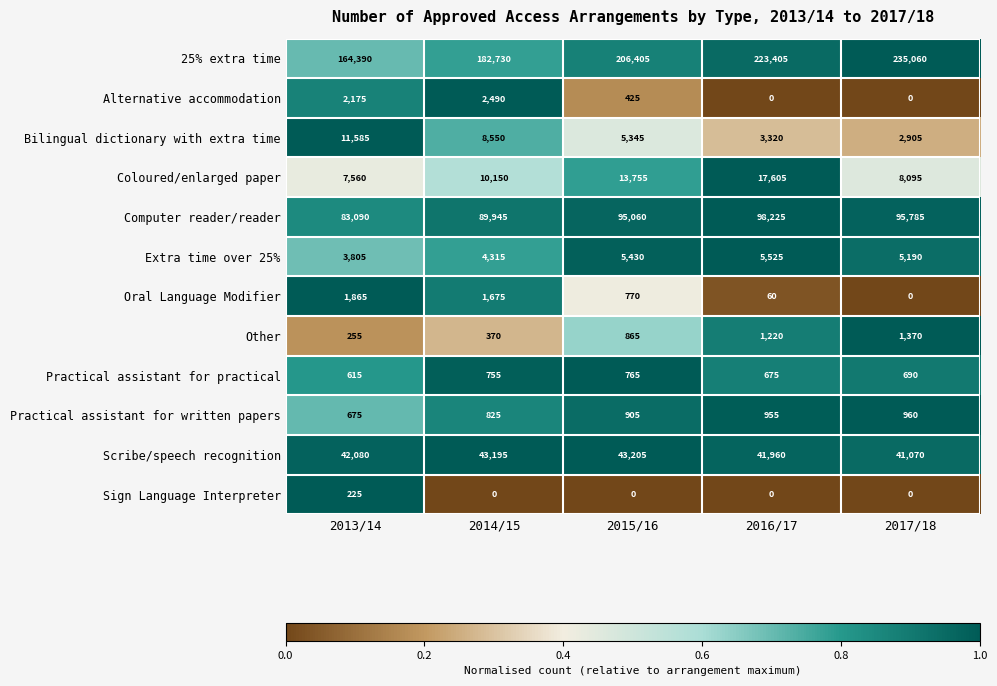

Is it true that Scribe/speech recognition equals 41960 at 2016/17?

True